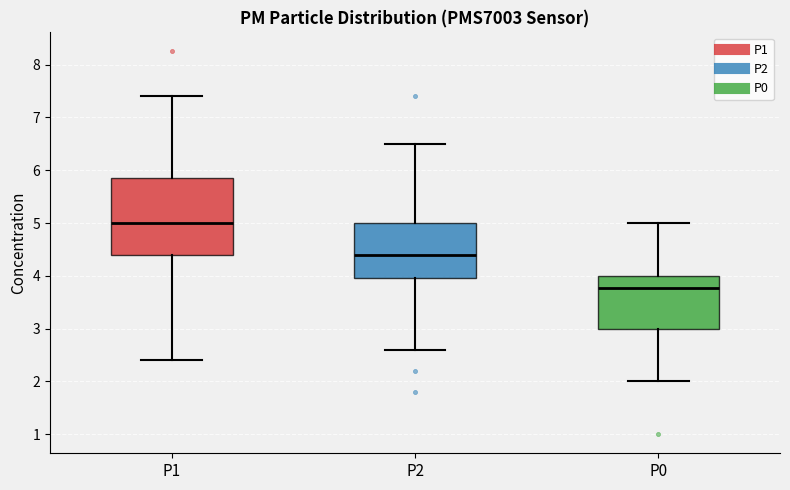

Where does the median line of the box for P0 sit on the y-axis? The values are not printed on the chart, so give them approximately, as read against the axis.

3.8